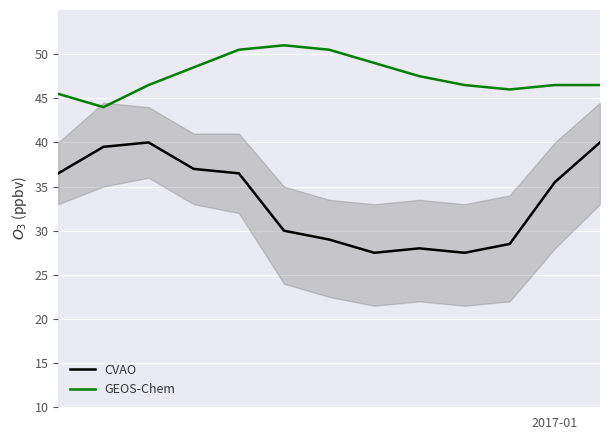

Is it true that CVAO equals 53.3 at 12?

False